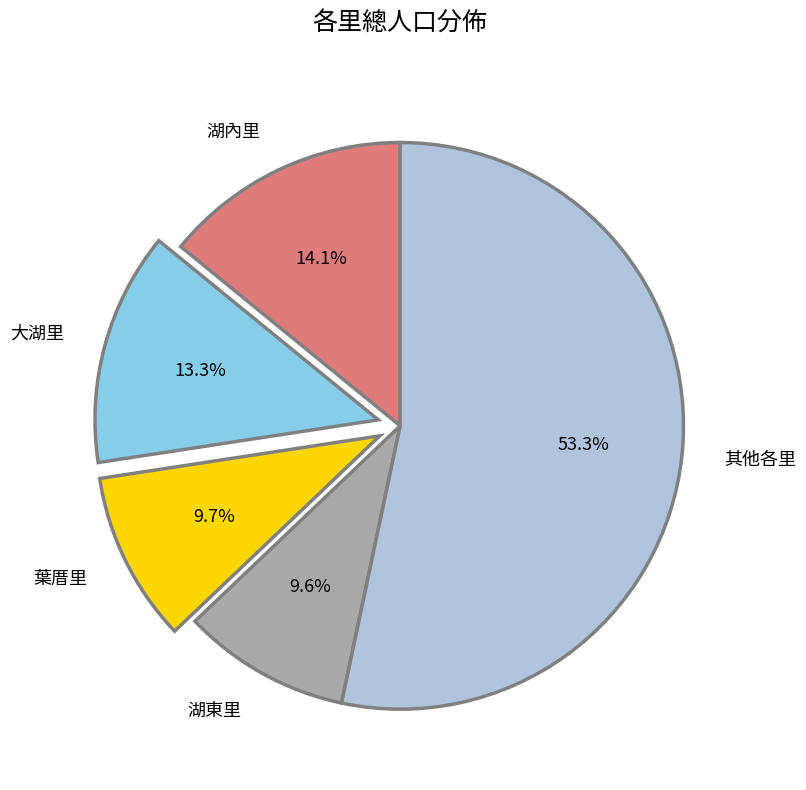

To the nearest percent, what portion does 葉厝里 represent?

10%